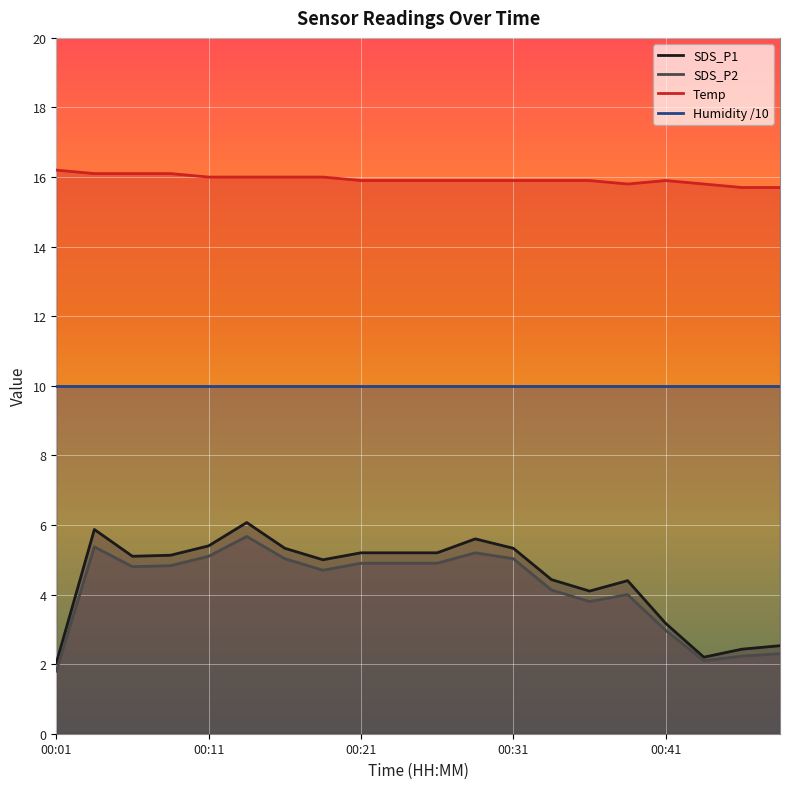

What is the value of the Humidity /10 point at the 7th from the left?

10.0